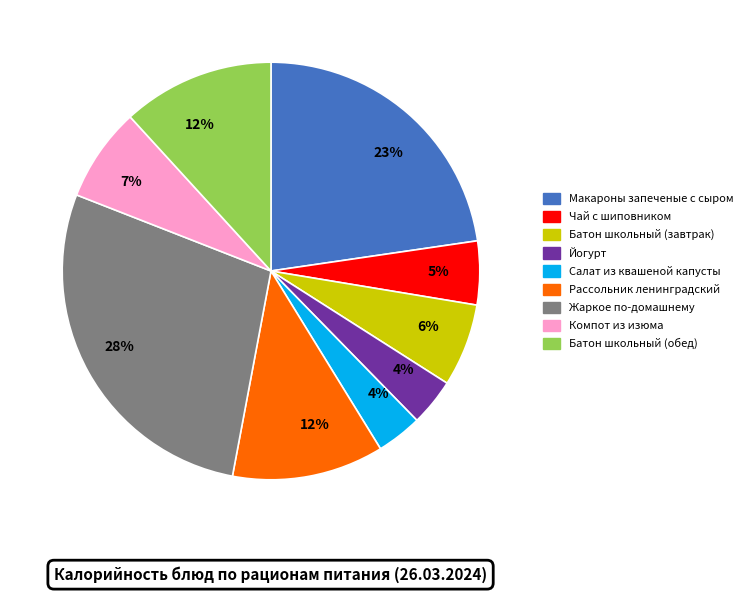

Is there a majority slice in this chart?

No